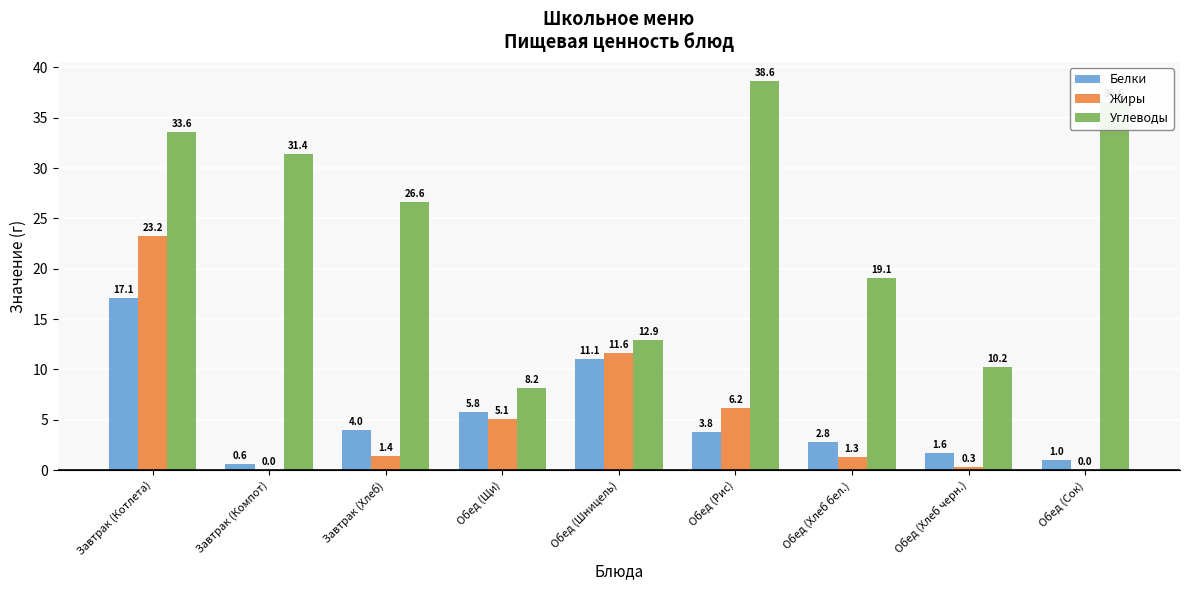

Which series changed the most between Обед (Хлеб бел.) and Обед (Хлеб черн.)?

Углеводы